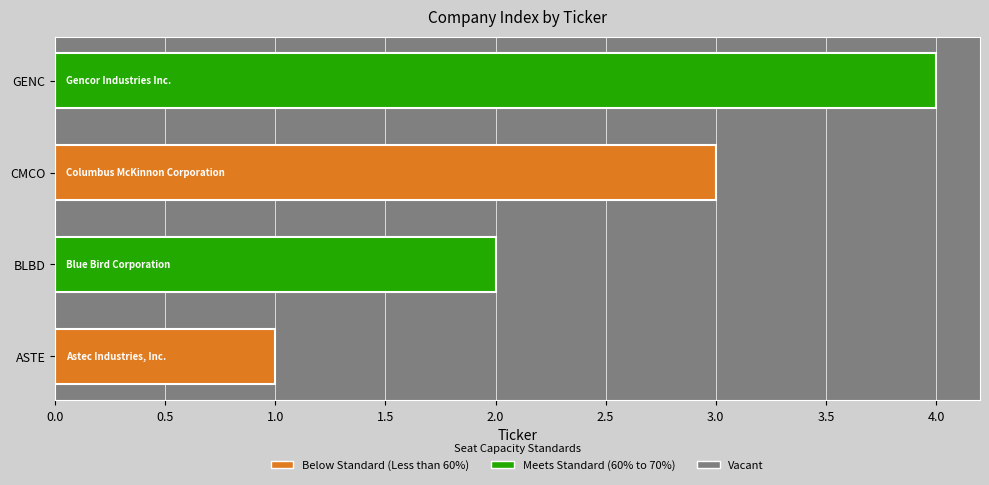

Rank the categories by value from lowest to highest.

ASTE, BLBD, CMCO, GENC